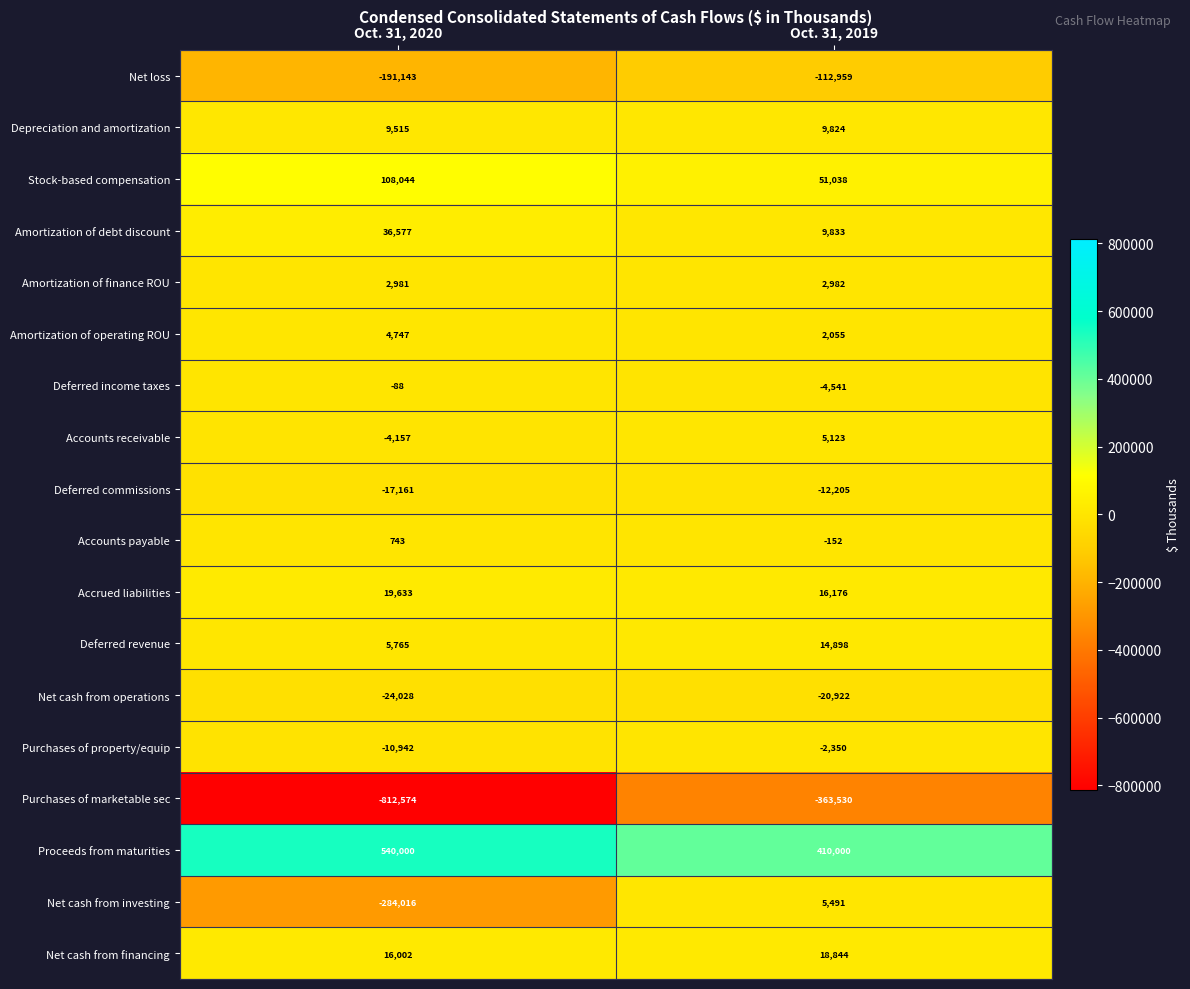

What value does the Stock-based compensation series have at Oct. 31, 2020, to the nearest 100?

108000